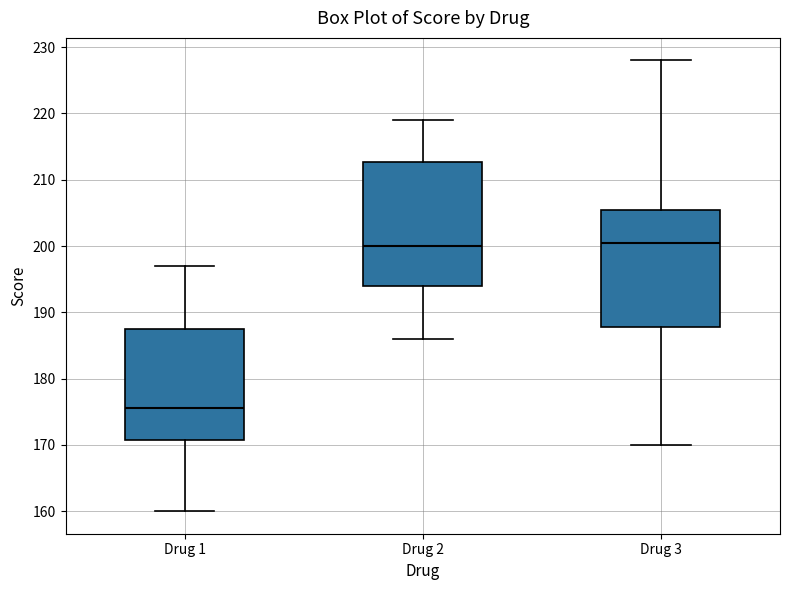

Reading left to right, read every box against the y-axis: the position of its median line, the range the box covers, and the ends of its whiskers. The values are not printed on the chart, so give them approximately, as read against the axis.

Drug 1: median 176, box 171 to 188, whiskers 160 to 197
Drug 2: median 200, box 194 to 213, whiskers 186 to 219
Drug 3: median 201, box 188 to 206, whiskers 170 to 228